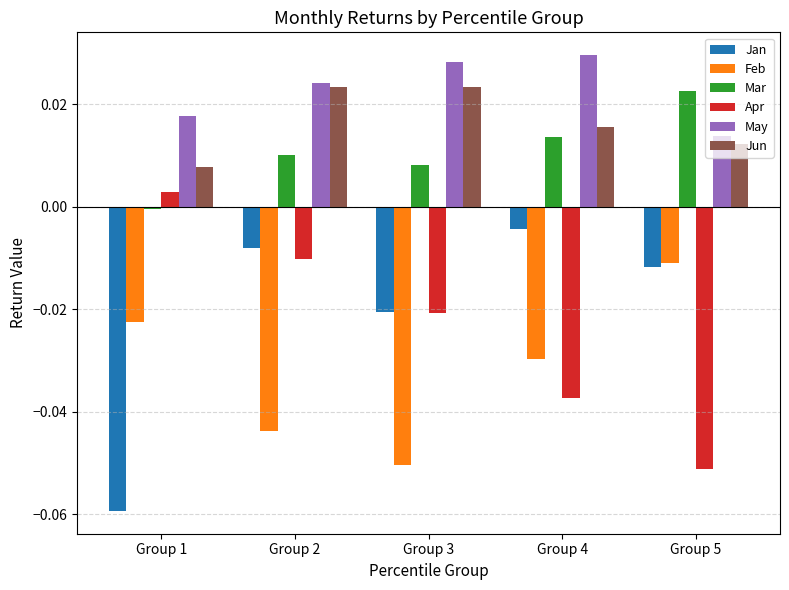

At which category is the sum across all series the highest?

Group 2